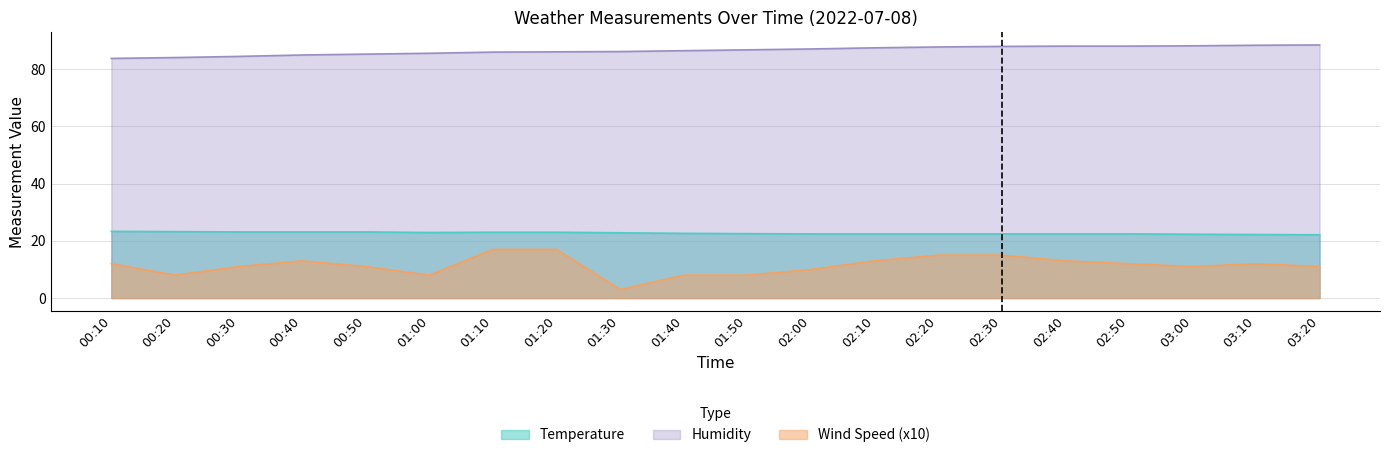

At 02:20, list the series in order from smallest to largest.

Wind Speed (x10), Temperature, Humidity